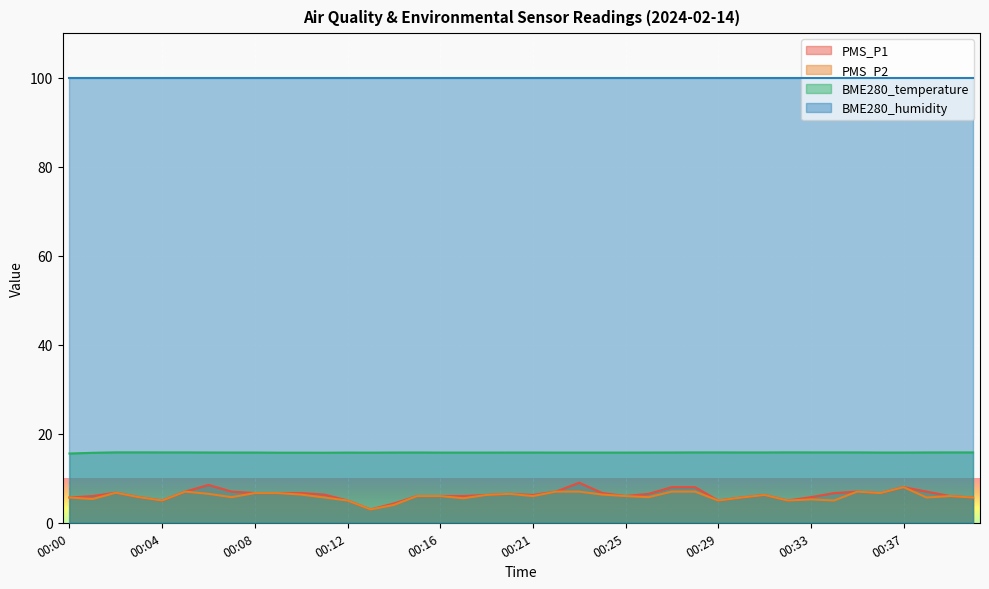

Is it true that BME280_humidity equals 25.5 at 00:37?

False